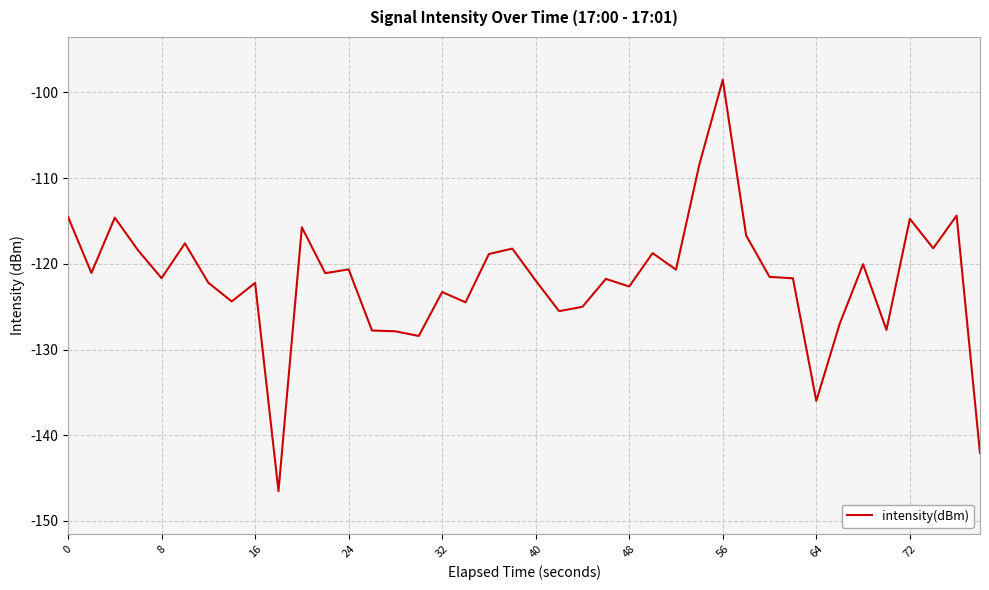

What is the smallest value displayed?

-146.5